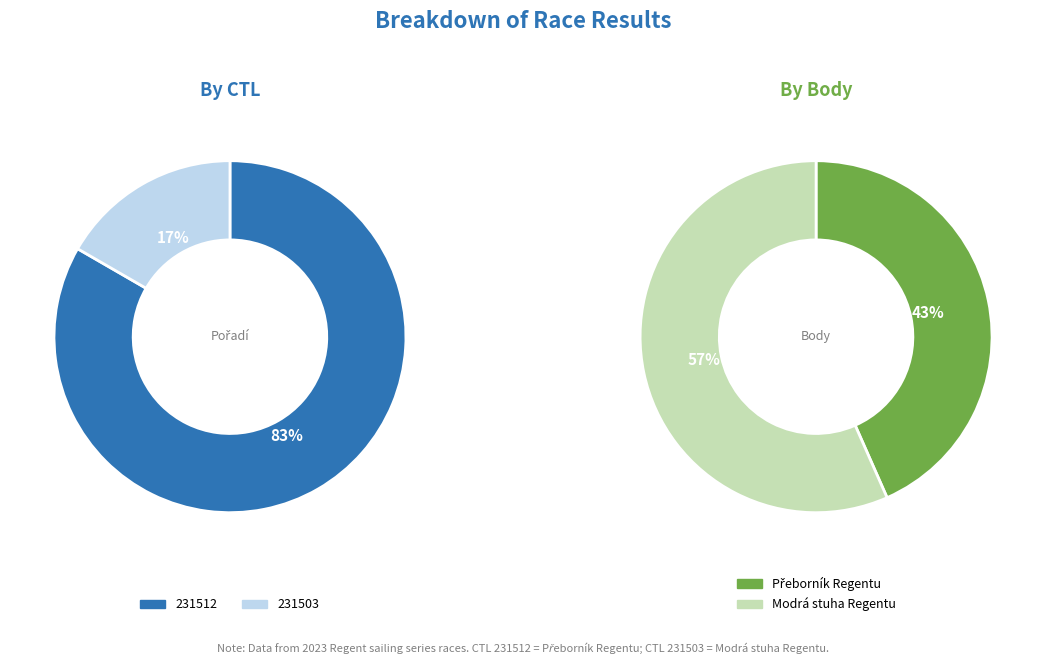

Is 231512 the majority of the pie?

Yes